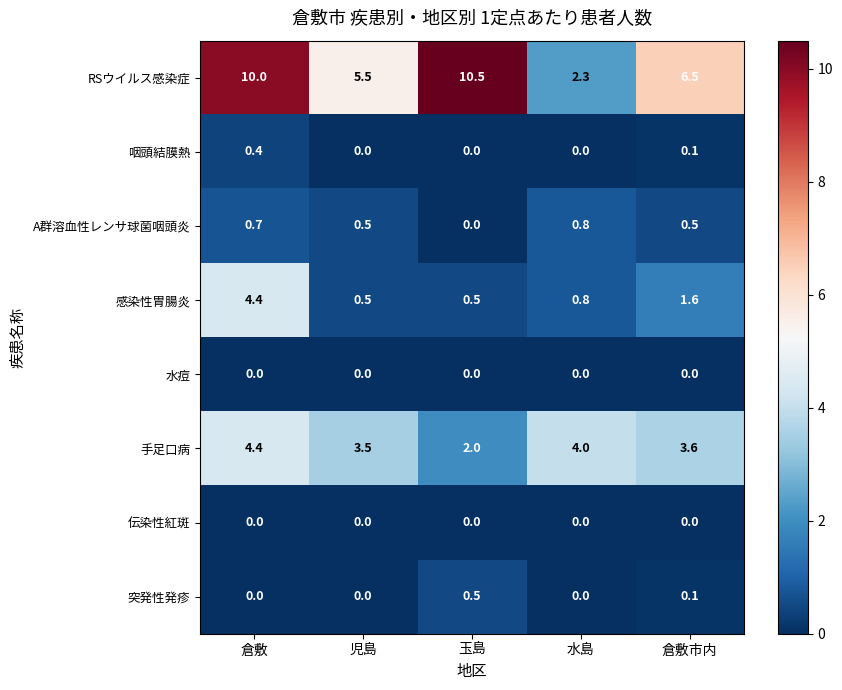

Which series has the widest spread of values?

RSウイルス感染症